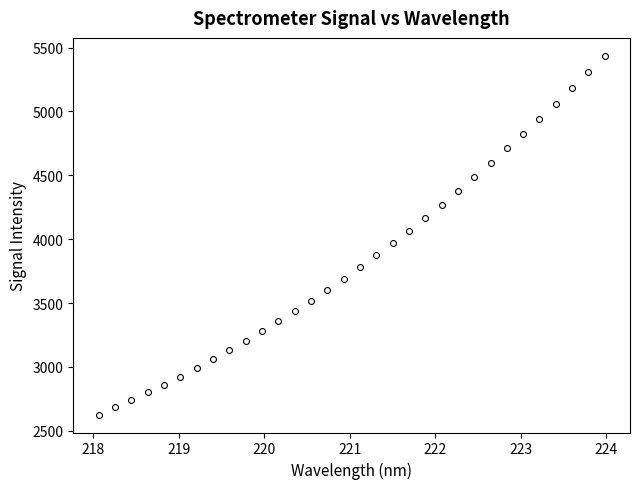

What is the range of X values (max minus min)?

5.9